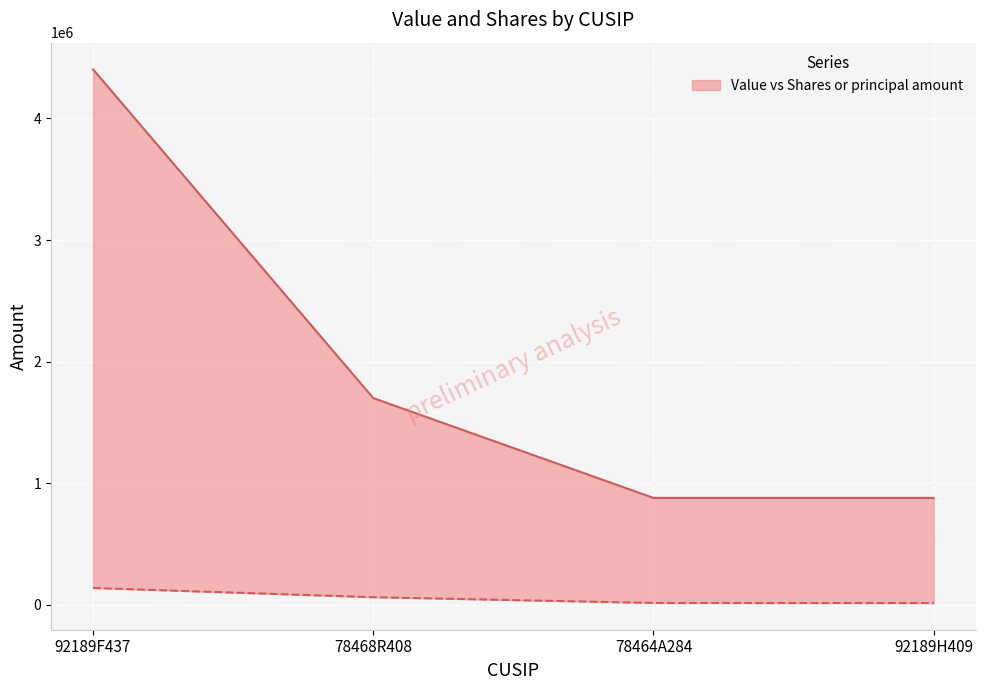

At which label is Value closest to 2641500?

78468R408